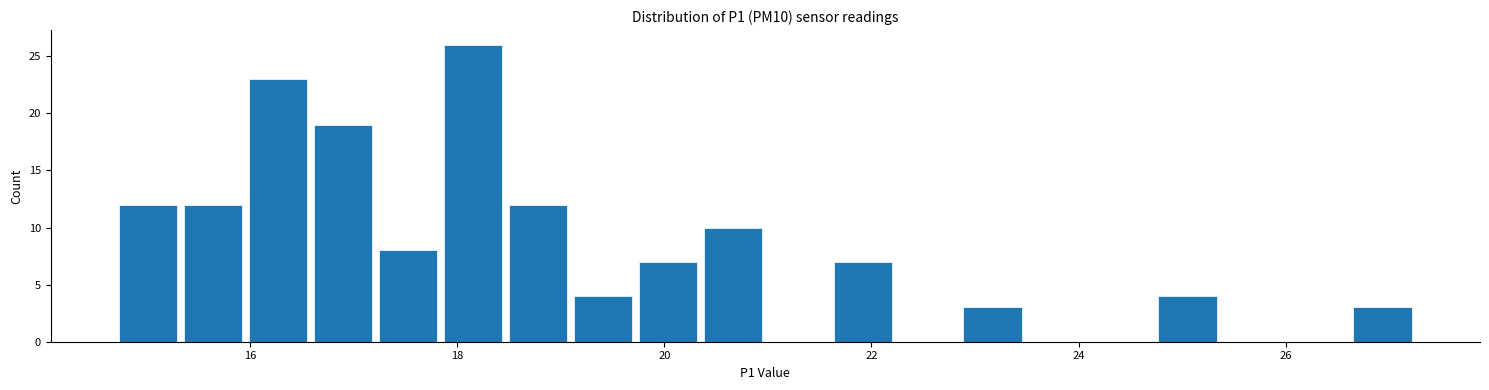

Around what value on the x-axis is the tallest bar? Give the approximate position of its centre, as read against the axis.

18.2